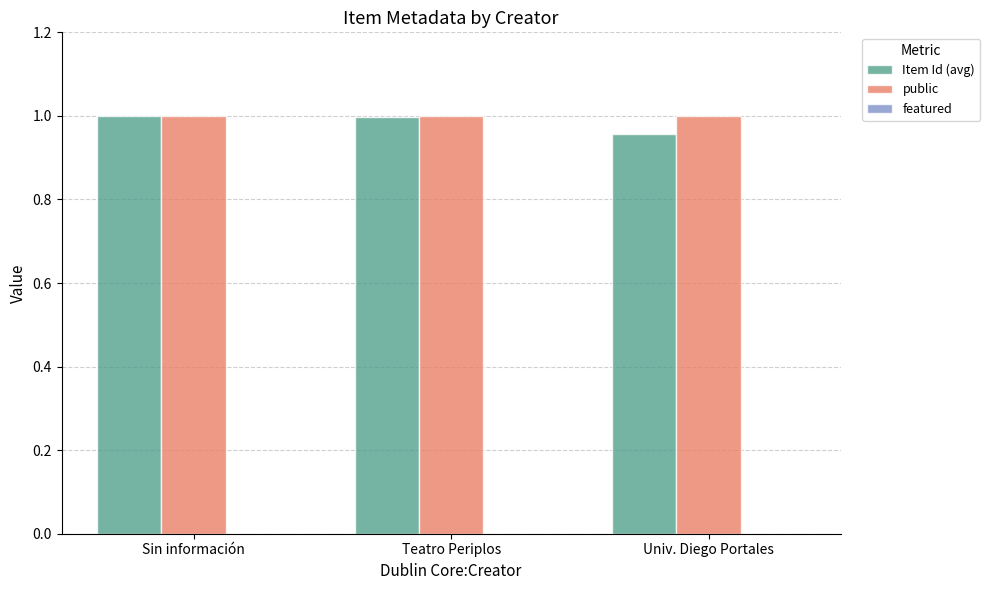

Which category has the lowest value across all series?

Univ. Diego Portales